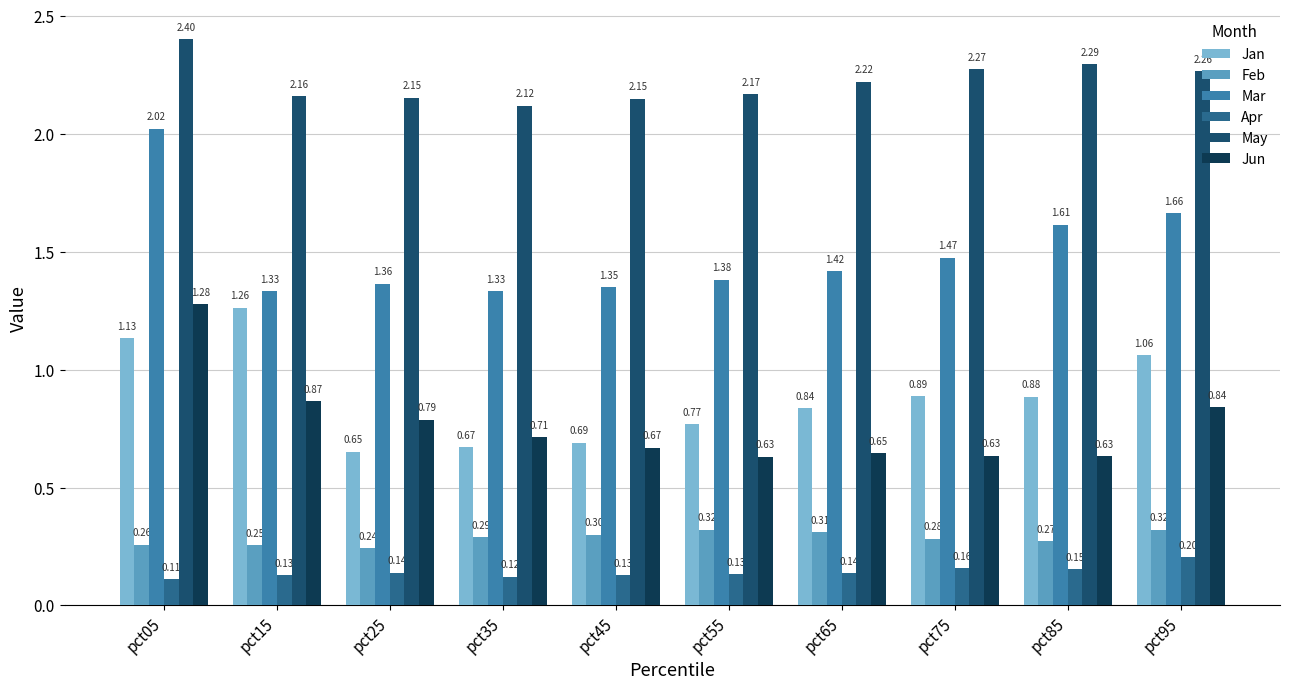

What is the lowest value of the May series?

2.1